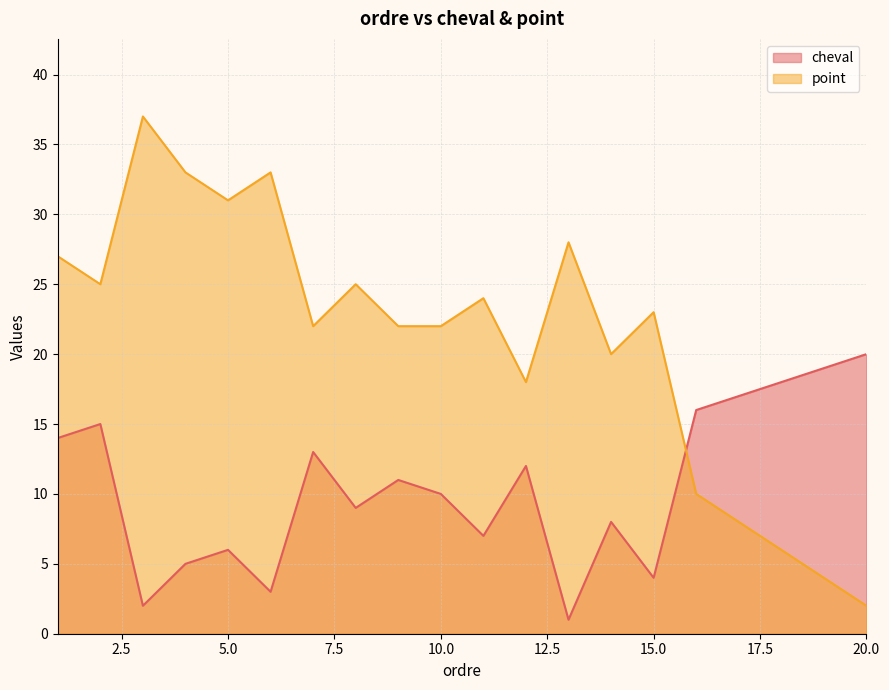

What is the highest value of the cheval series?

20